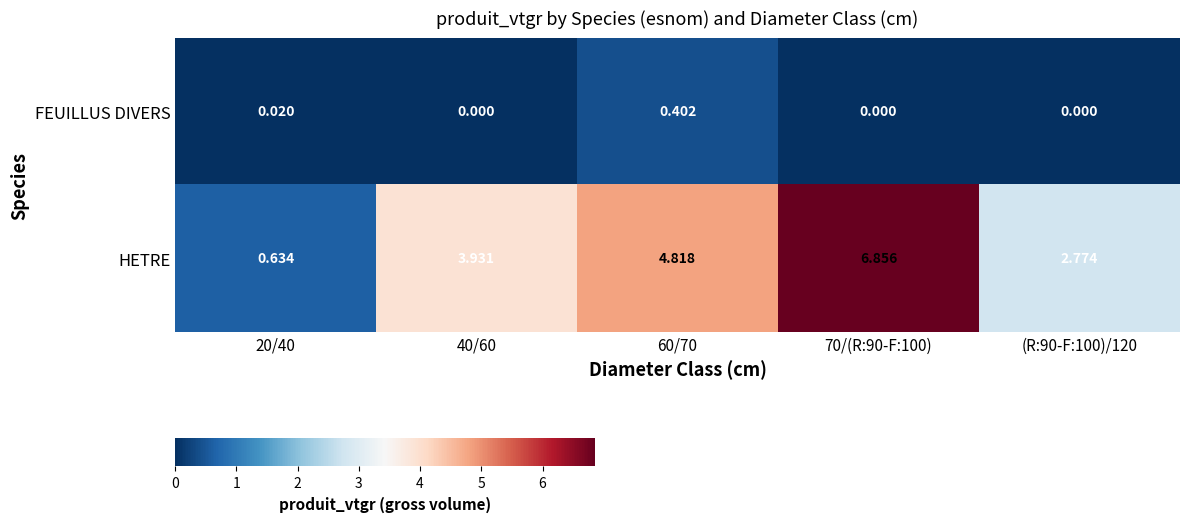

Is the value of HETRE at 40/60 greater than the value of FEUILLUS DIVERS at 70/(R:90-F:100)?

Yes